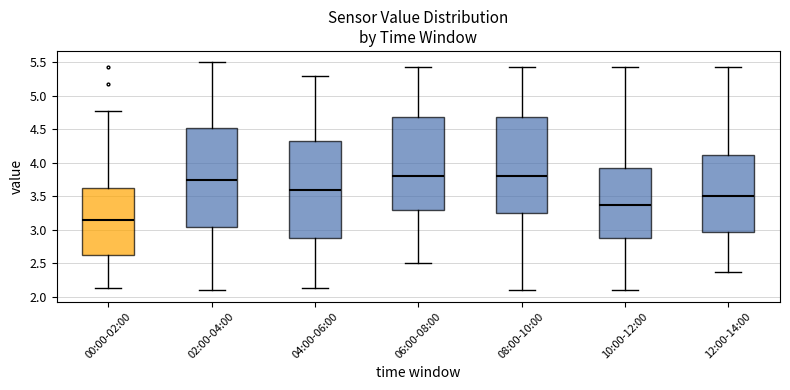

Where is the lower edge of the box for 06:00-08:00 on the y-axis? The values are not printed on the chart, so give them approximately, as read against the axis.

3.30